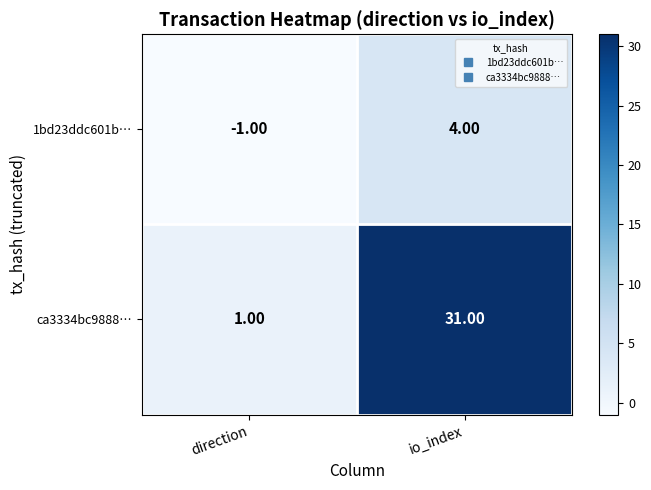

What is the spread (max minus min) of values at direction?

2